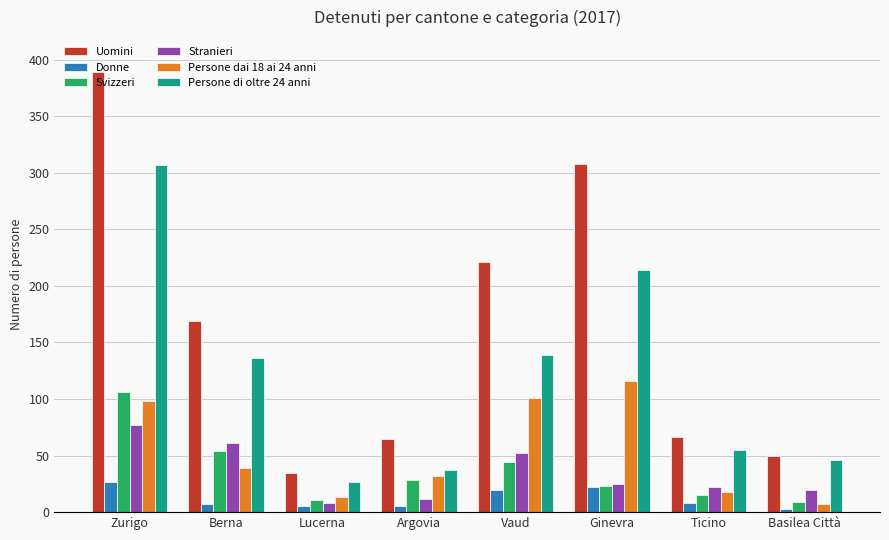

What is the minimum value shown in the chart?

3